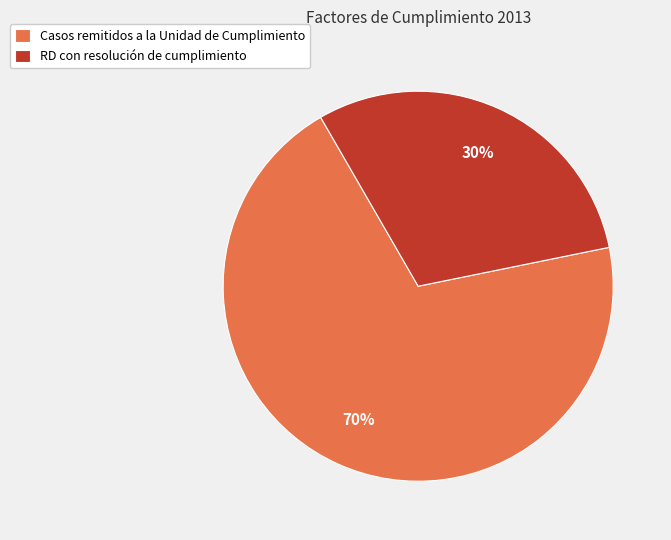

Do RD con resolución de cumplimiento and Casos remitidos a la Unidad de Cumplimiento together represent more than half of the pie?

Yes